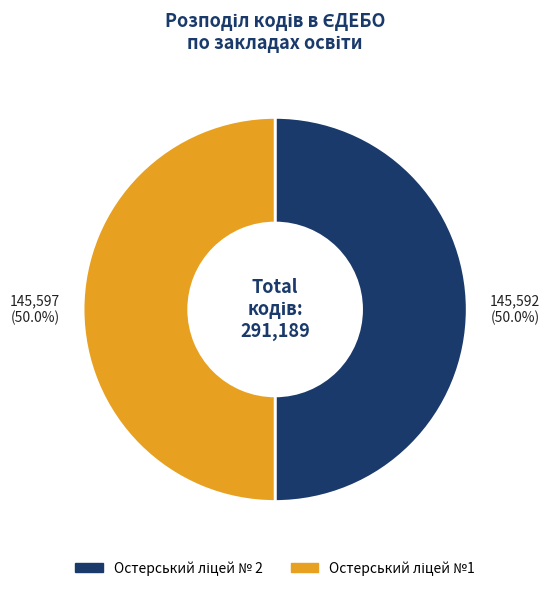

Do Остерський ліцей № 2 and Остерський ліцей №1 together represent more than half of the pie?

Yes